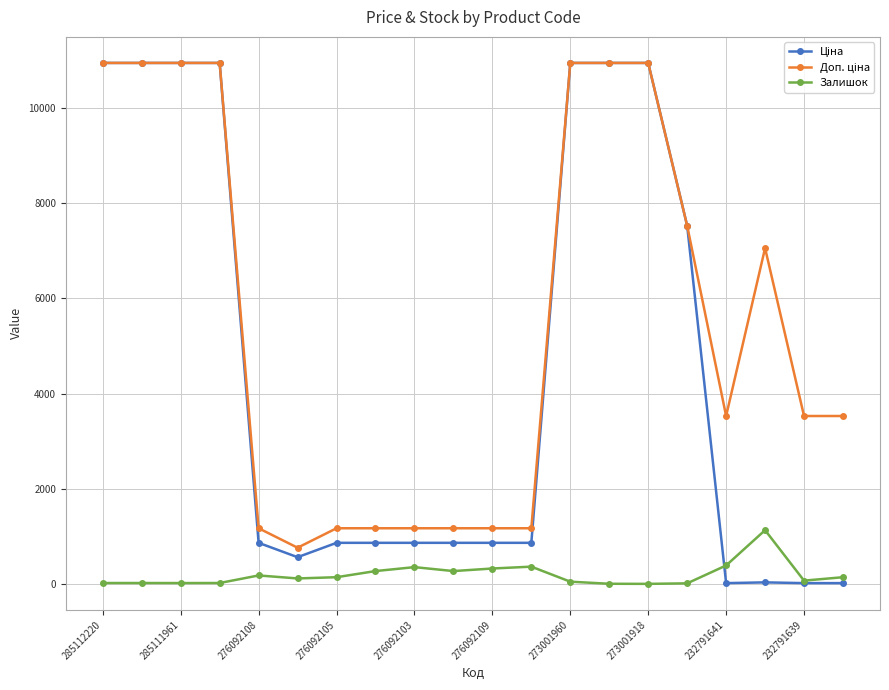

At how many categories does at least one series exceed 2314?

12